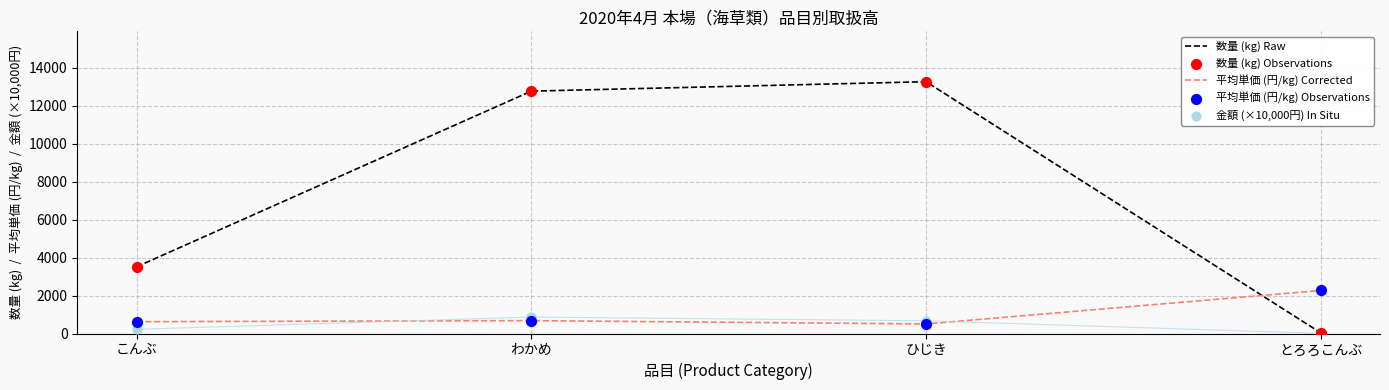

Which series has the largest total across all categories?

数量 (kg) Raw